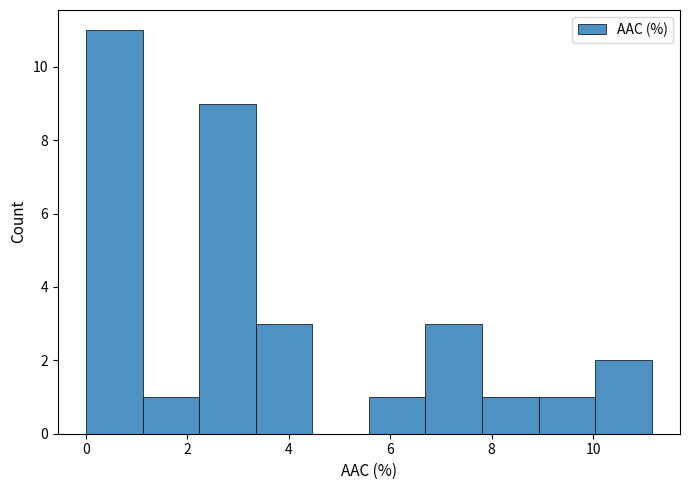

Reading left to right, transcribe this chart: for each bar, give the range it covers on the x-axis and its height. Neither the bar edges nor the heights are printed on the chart, so give them approximately, as read against the axes.

0.0 to 1.2: 11
1.2 to 2.2: 1
2.2 to 3.4: 9
3.4 to 4.4: 3
4.4 to 5.6: 0
5.6 to 6.6: 1
6.6 to 7.8: 3
7.8 to 9.0: 1
9.0 to 10.0: 1
10.0 to 11.2: 2